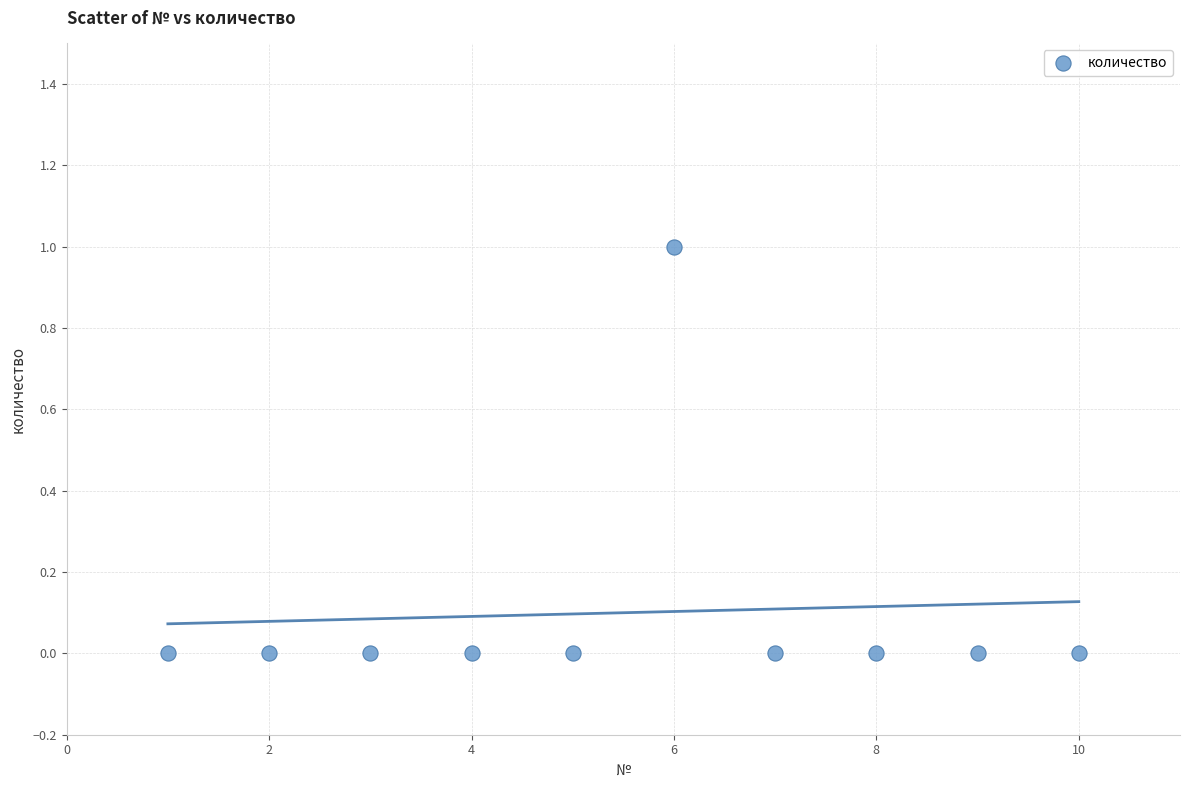

What is the average X value?

6